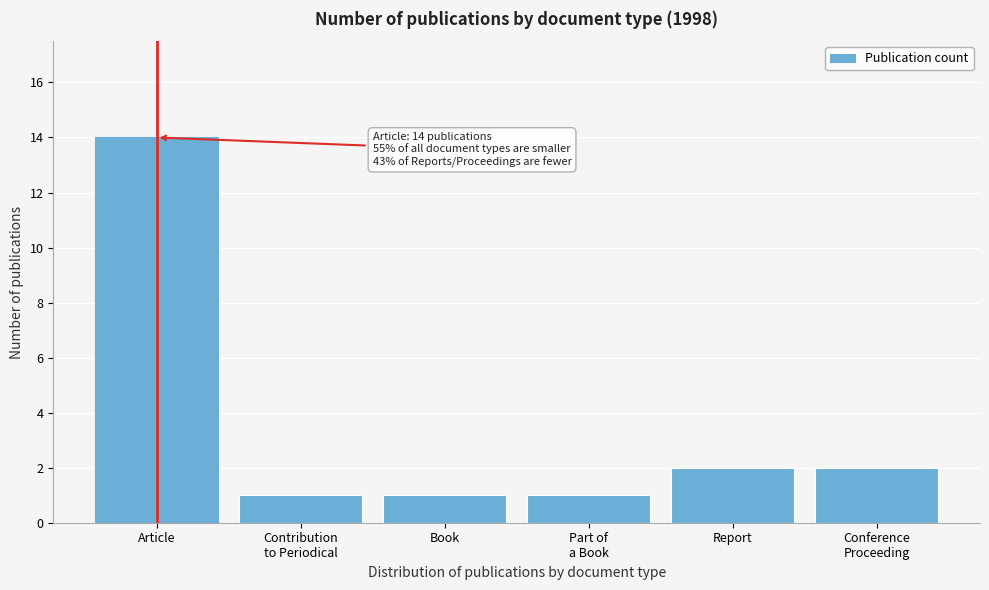

Reading left to right, list all the values displayed in this chart.

14	1	1	1	2	2